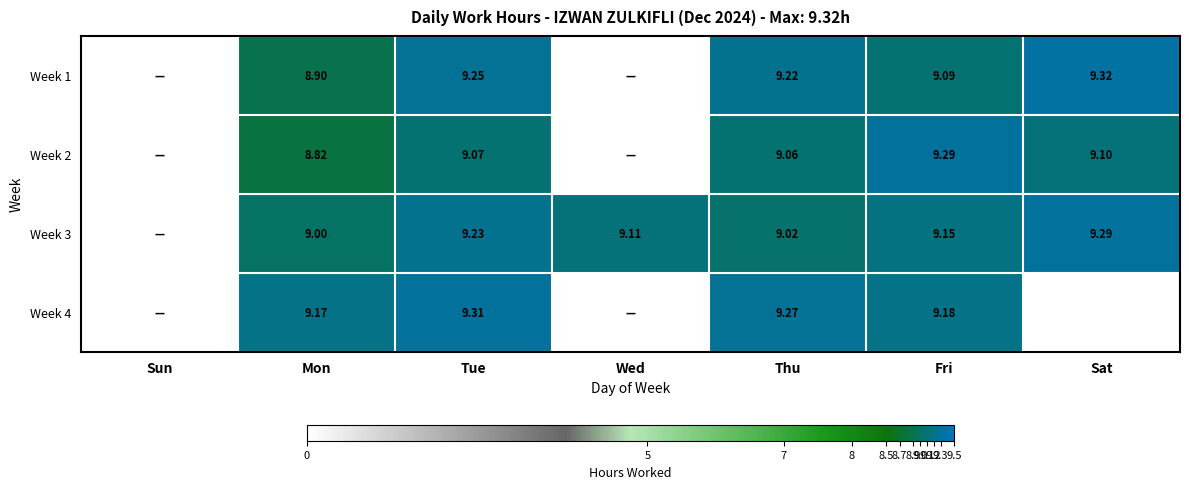

Is the value of Week 3 at Mon greater than the value of Week 1 at Thu?

No